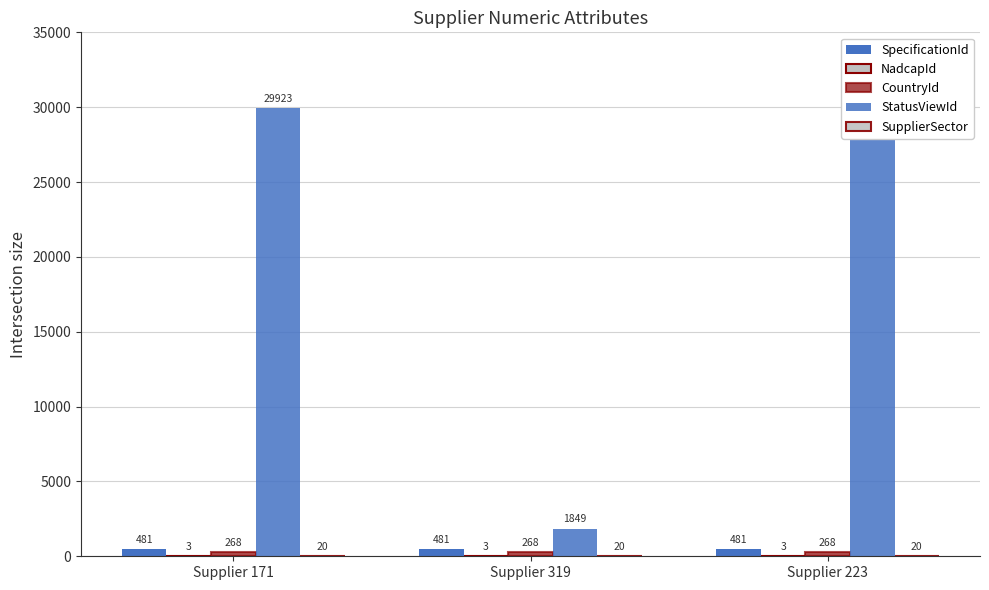

At which category does the chart reach its minimum across all series?

Supplier 171